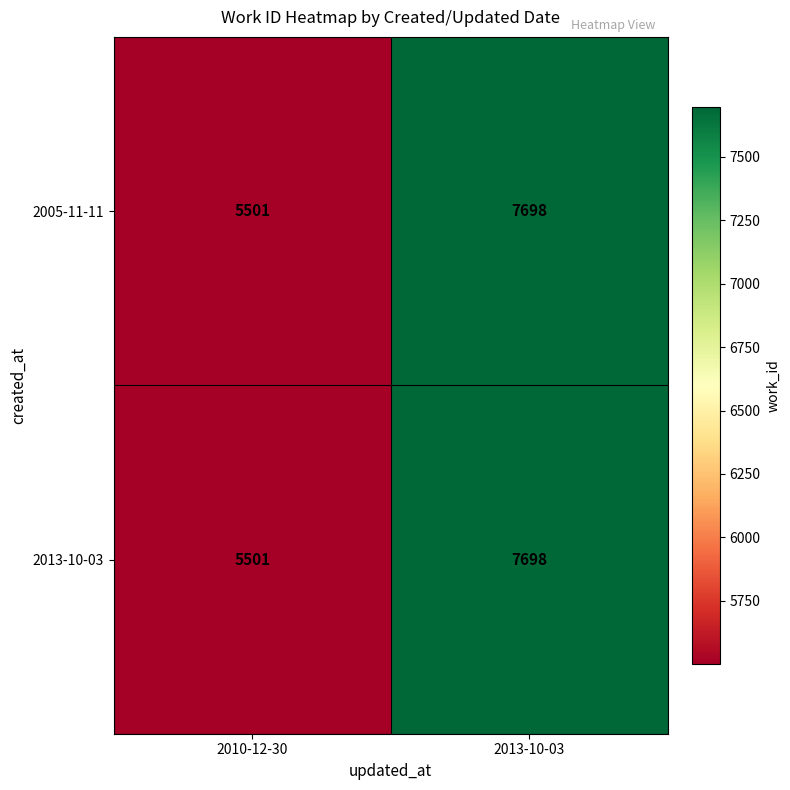

What is the minimum value for 2005-11-11?

5501